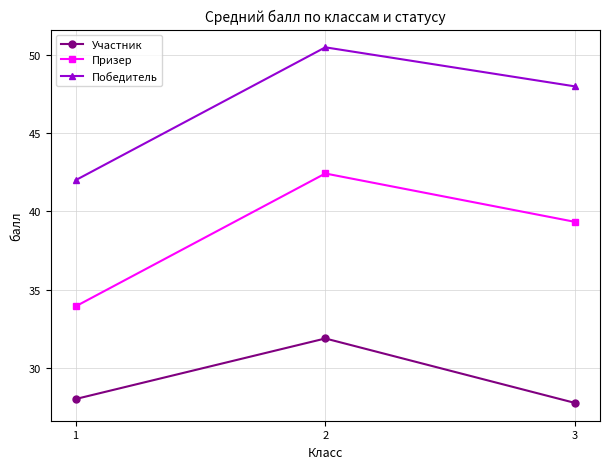

What is the sum of all Победитель values?

140.5